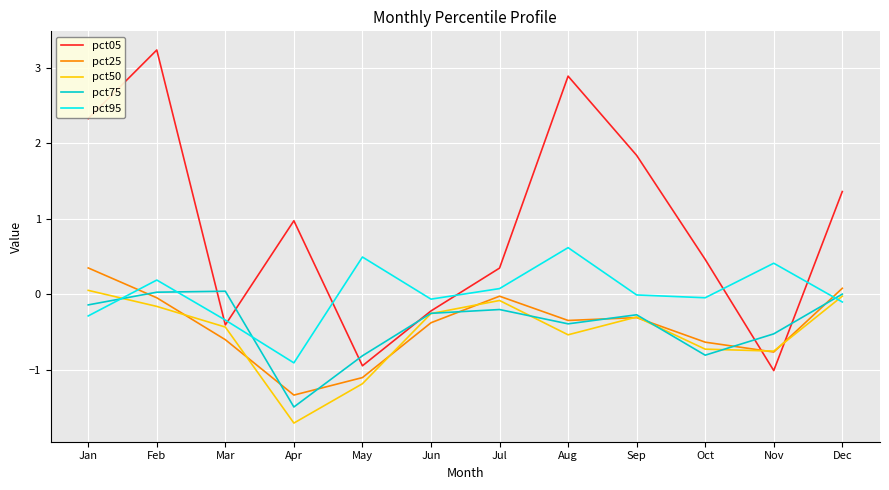

At how many categories does at least one series exceed 0?

11